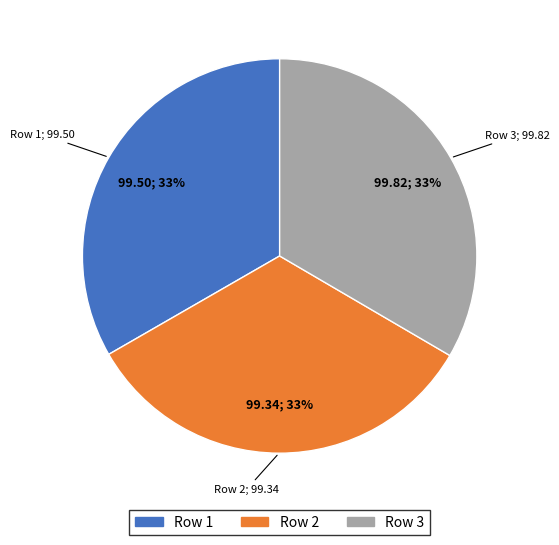

Is there any slice that represents more than half of the pie?

No